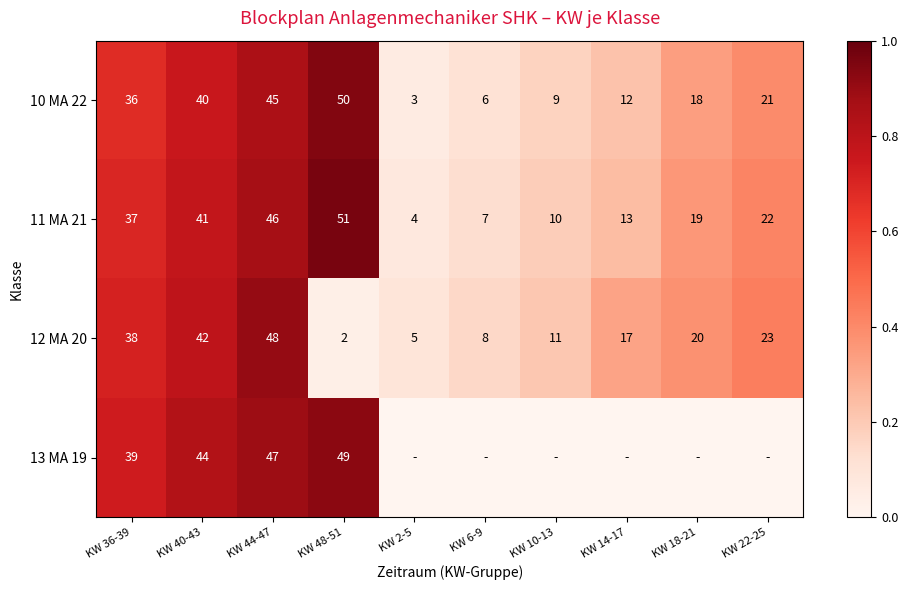

Is it true that 11 MA 21 equals 1.6 at KW 48-51?

False